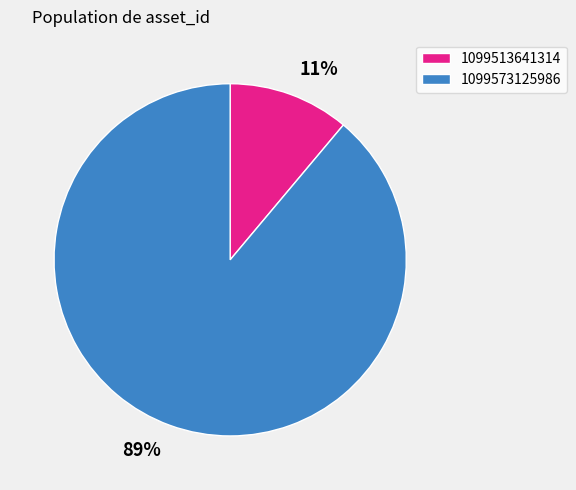

Between 1099573125986 and 1099513641314, which is larger?

1099573125986